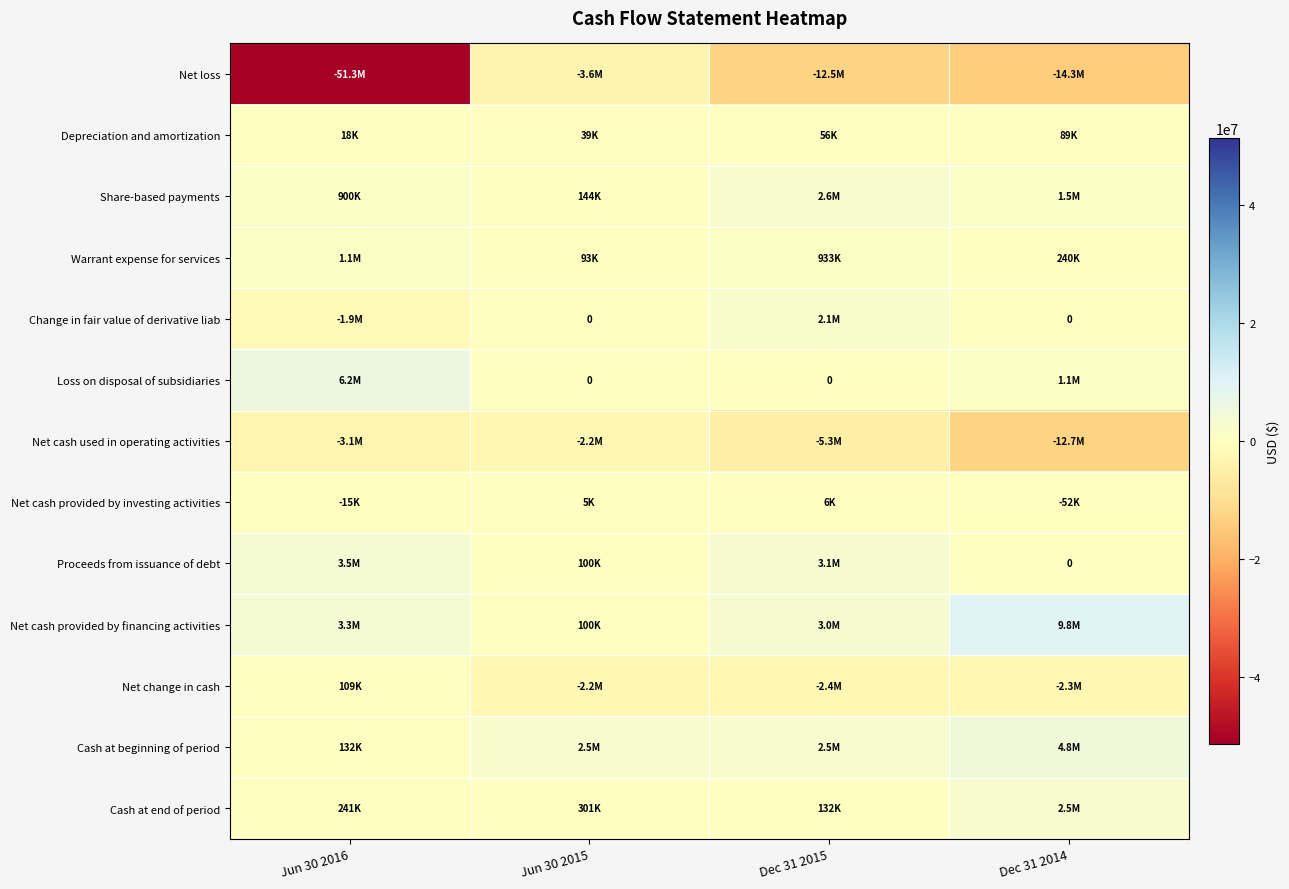

What is the approximate value of Proceeds from issuance of debt at Dec 31 2015, to the nearest 10?

3100000